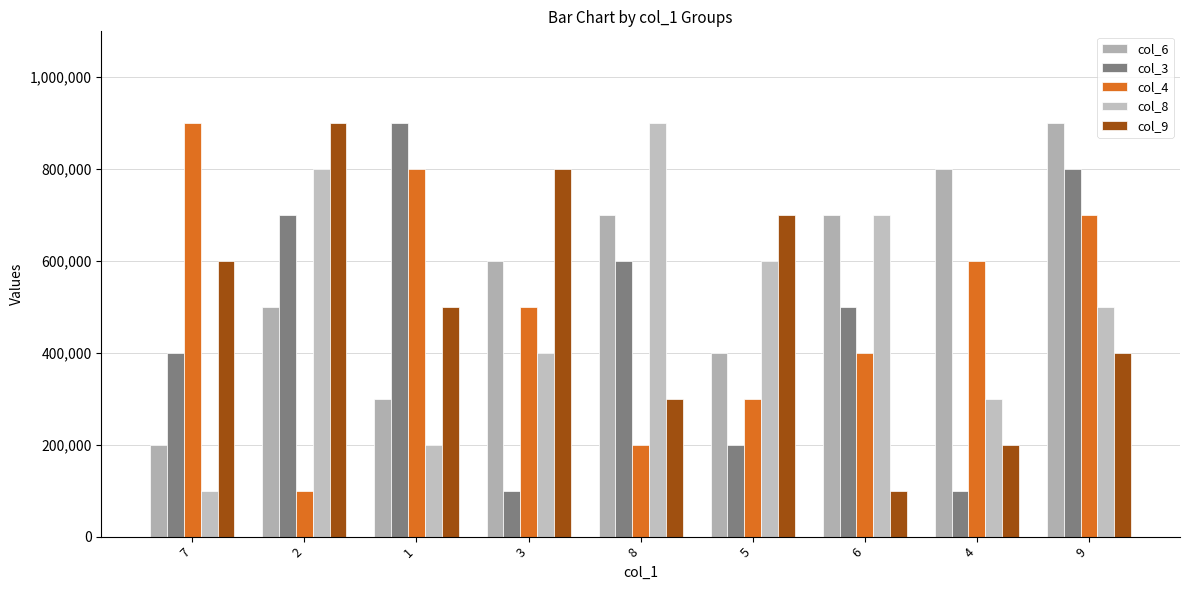

Rank the series at 8 from highest to lowest value.

col_8, col_6, col_3, col_9, col_4